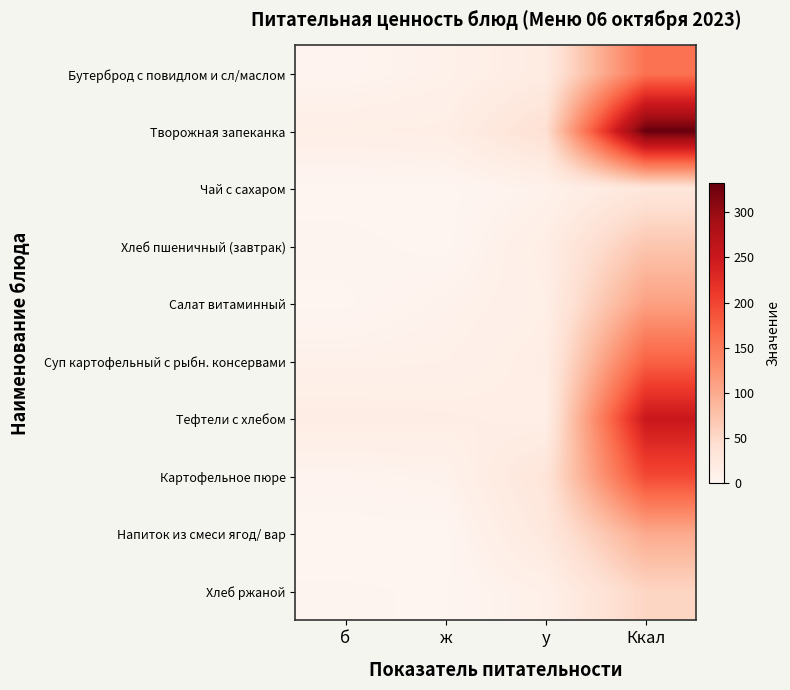

At how many categories does at least one series exceed 303?

1